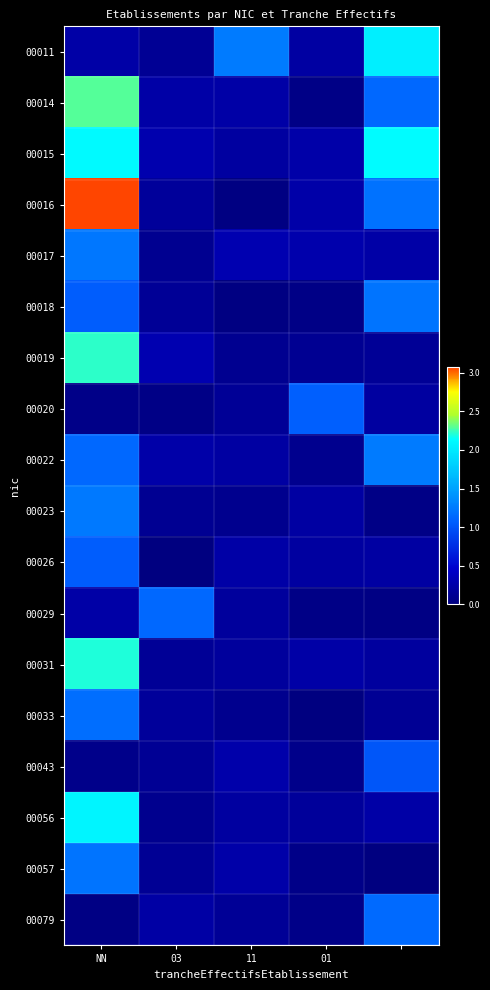

Which series has the largest range (max minus min)?

00016